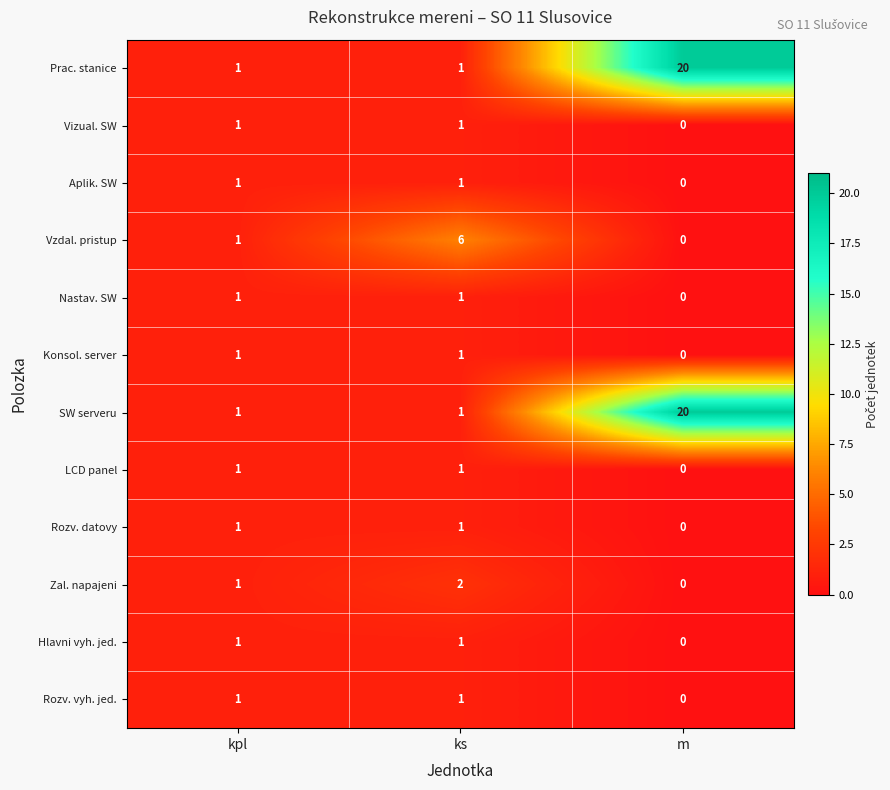

Is it true that Prac. stanice equals 1 at kpl?

True